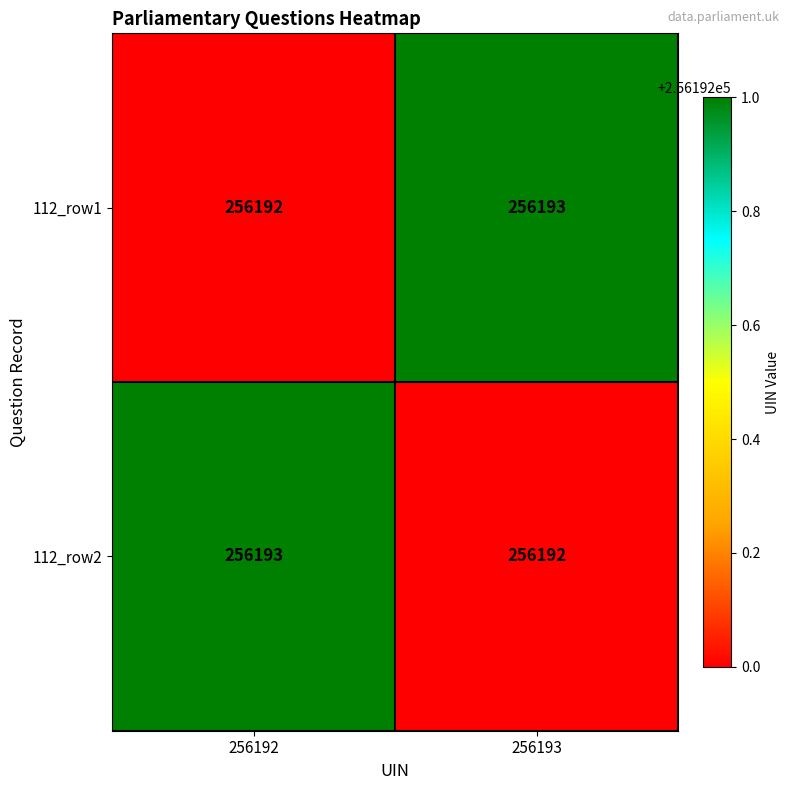

Where is 112_row2 nearest to the value 256192?

256193